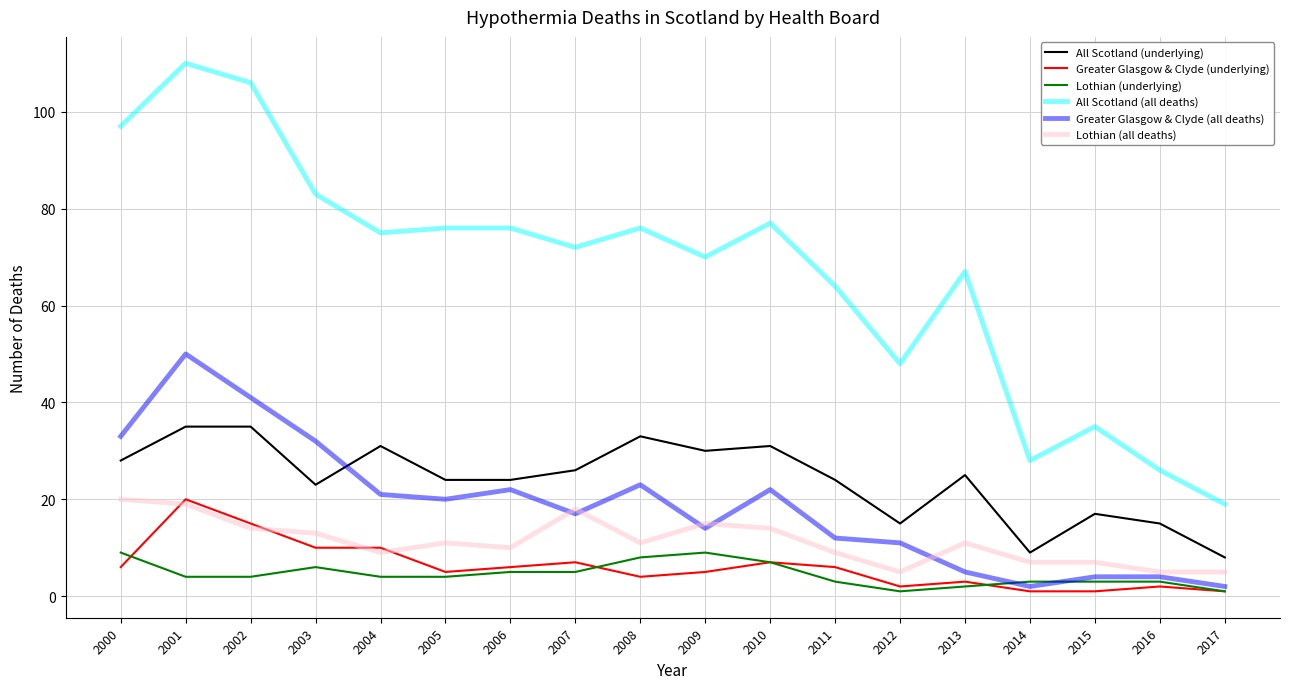

True or false: Lothian (all deaths) has a value of 19 at 2003.

False